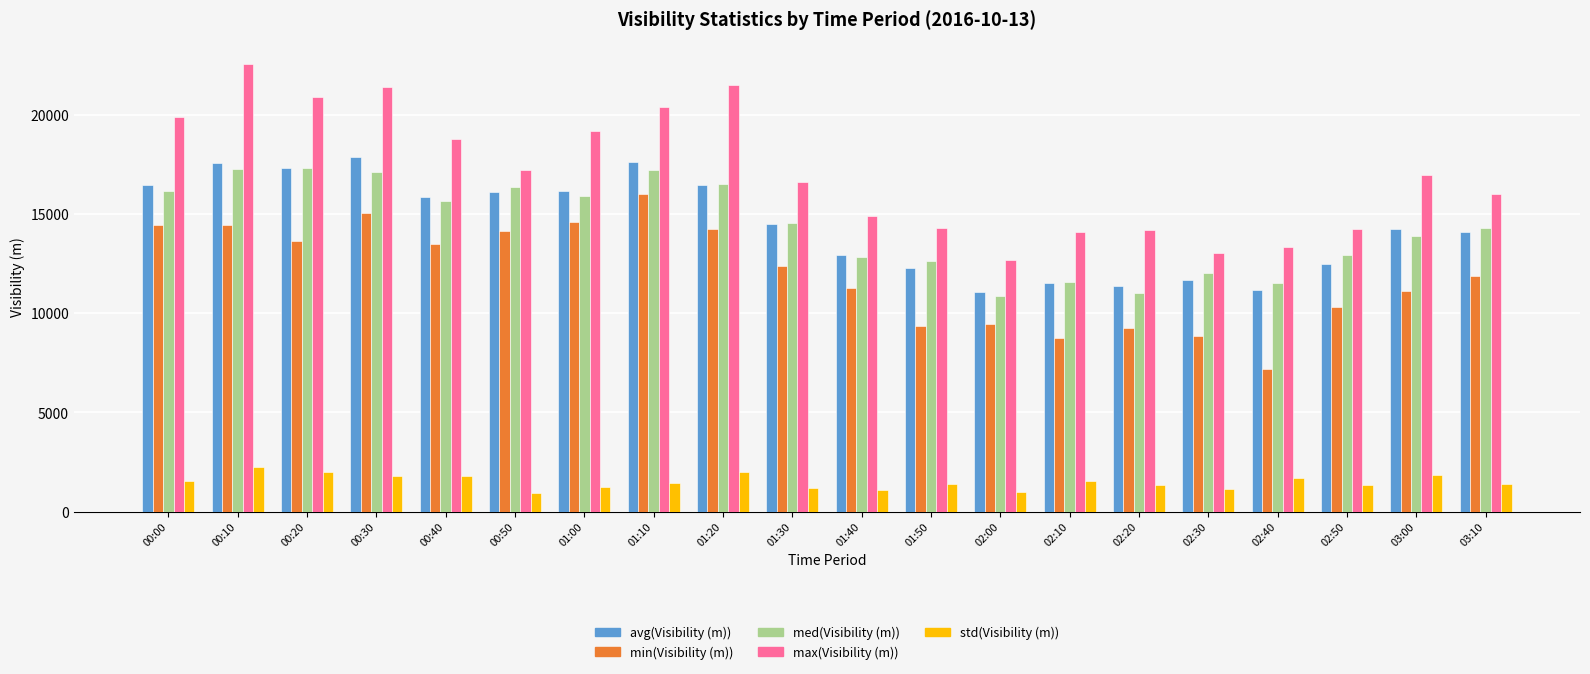

The value of min(Visibility (m)) at 01:20 is 21529. True or false?

False